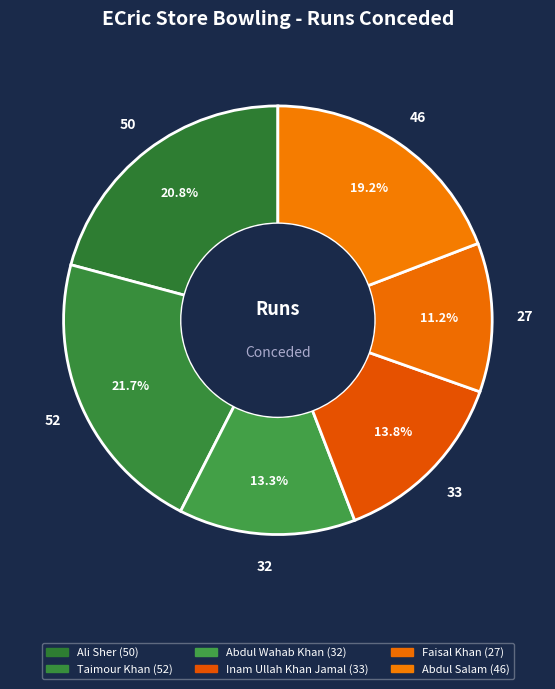

To the nearest percent, what percentage of the pie is Inam Ullah Khan Jamal?

14%